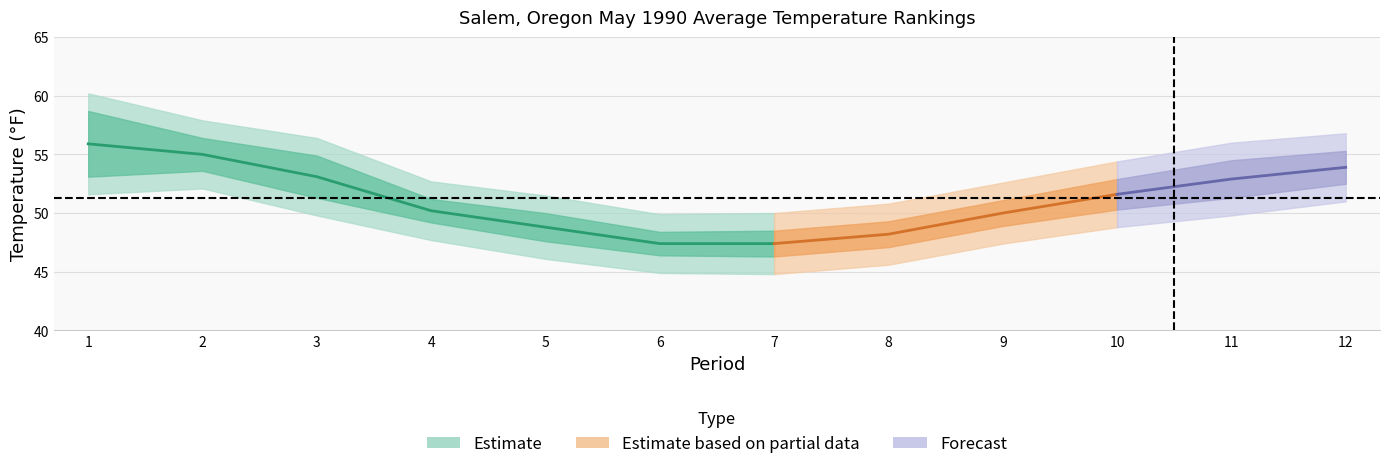

What is the value of the Mean point at the 12th from the left?

54.3